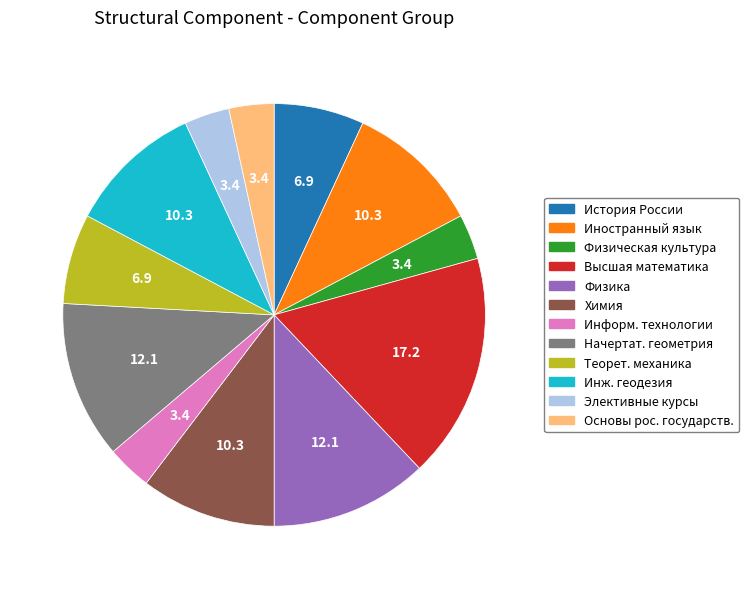

Is there a majority slice in this chart?

No